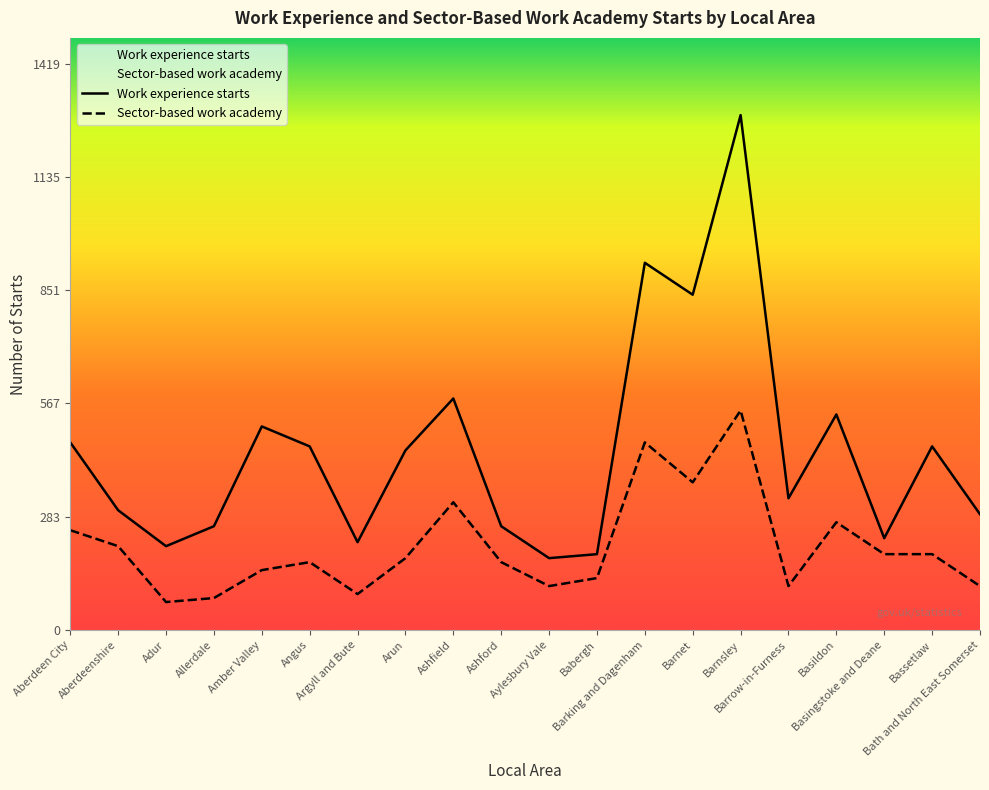

What position from the left is Aberdeen City?

1